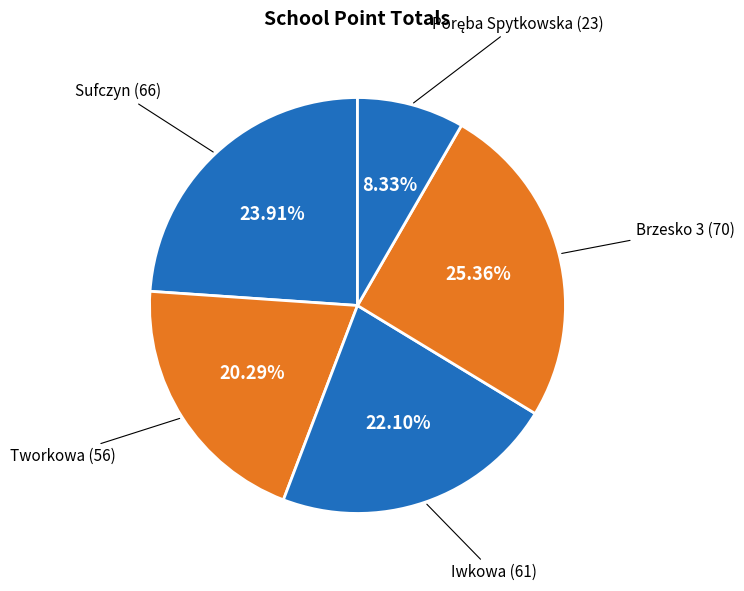

How many segments does this pie chart have?

5